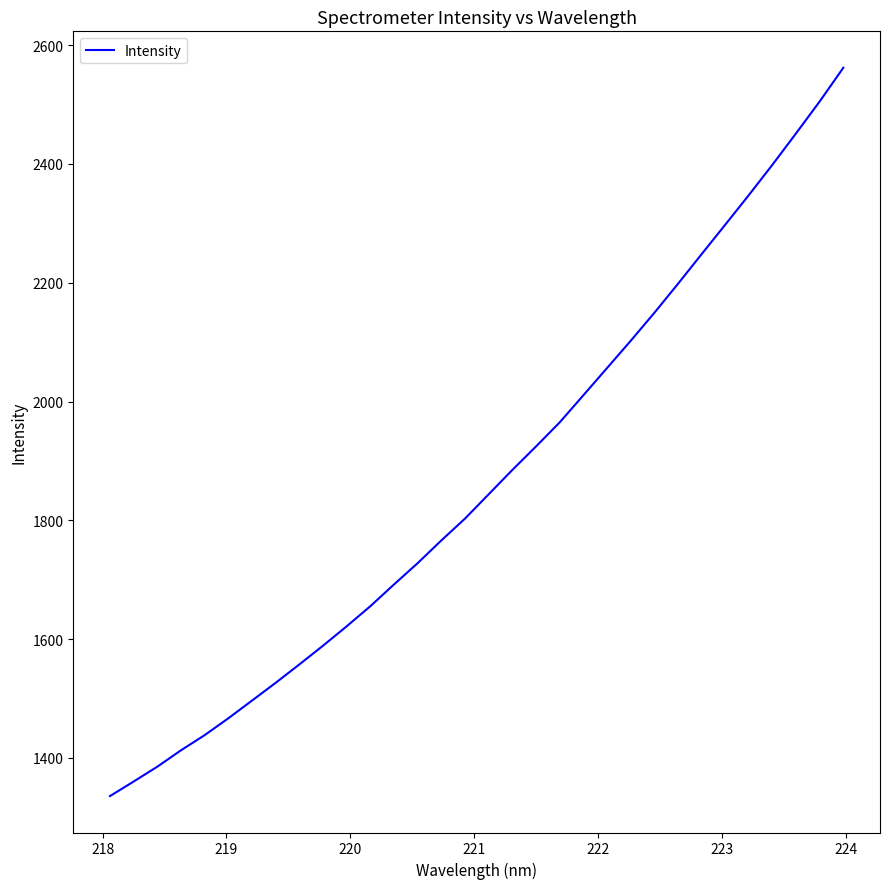

Is this an area chart (filled region under the line)?

No